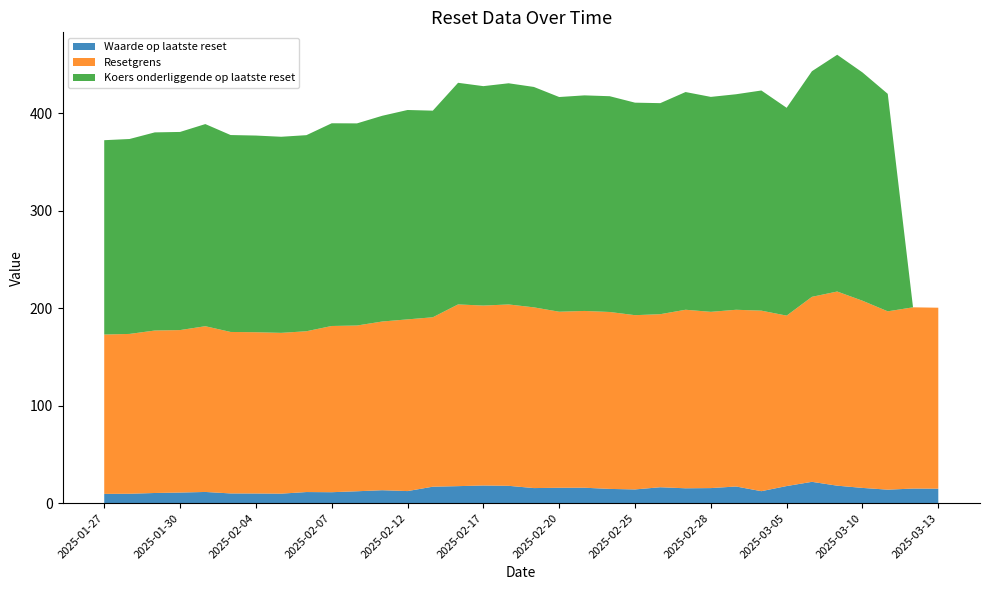

Reading left to right, list all the values displayed in this chart.

Waarde op laatste reset: 9.5	9.7	10.4	10.9	11.5	10.0	9.9	9.8	11.4	11.2	12.2	13.3	12.4	16.9	17.5	18.1	17.8	15.5	15.8	15.9	14.6	14.1	16.3	15.3	15.5	17.1	12.3	17.6	21.9	18.0	15.7	13.9	15.0	14.9
Resetgrens: 163.5	164.0	166.7	166.7	170.1	165.7	165.5	165.0	165.0	170.6	170.1	173.1	176.2	173.9	186.5	184.7	186.1	185.5	180.7	181.4	181.6	178.8	177.6	183.2	180.9	181.4	185.3	174.9	189.9	199.3	192.1	183.0	186.0	185.7
Koers onderliggende op laatste reset: 199.4	200.1	203.3	203.3	207.4	202.1	201.8	201.2	201.2	208.1	207.4	211.2	214.9	212.1	227.4	225.2	227.0	226.2	220.3	221.2	221.4	218.1	216.6	223.4	220.6	221.2	225.9	213.3	231.6	243.0	234.3	223.2	0.0	0.0